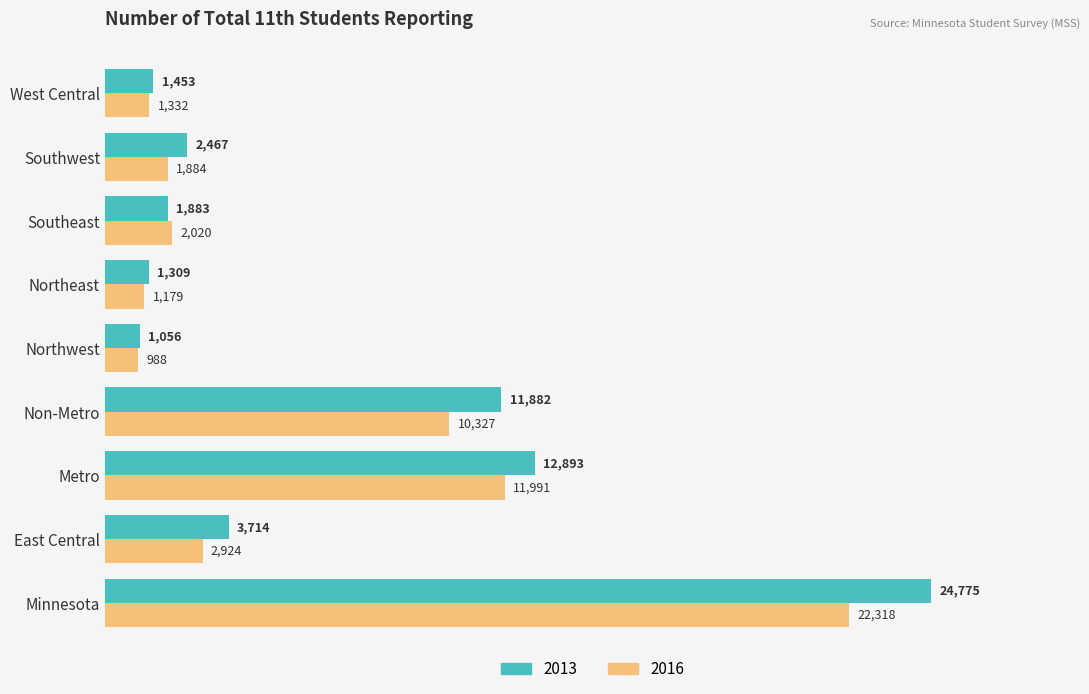

Between Northeast and Southeast, which series saw the biggest shift?

2016